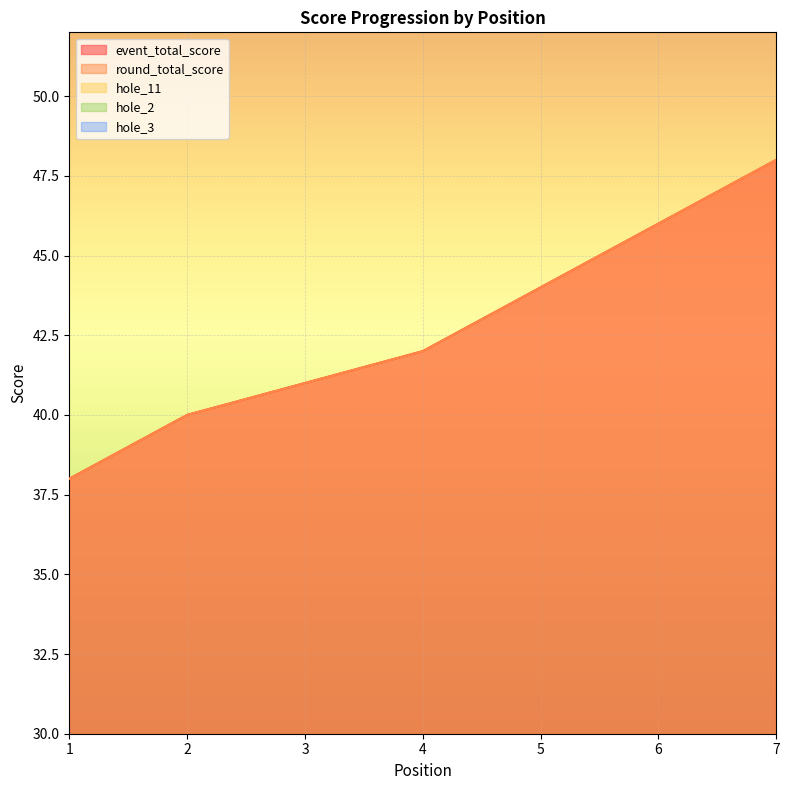

What is the spread (max minus min) of values at 7?

45